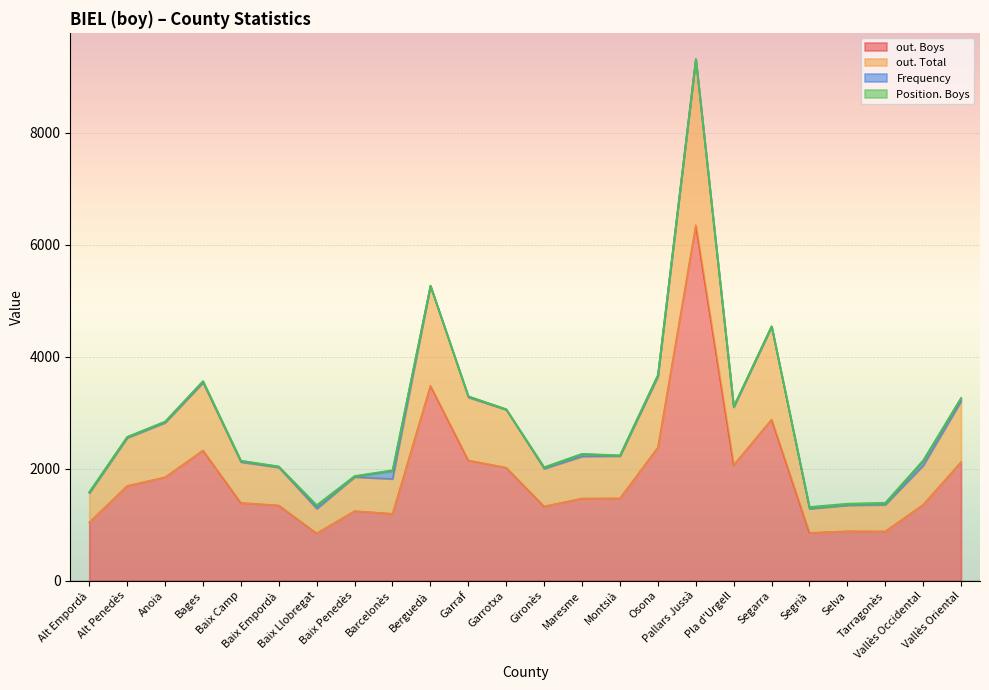

What is the maximum value for out. Total?

9312